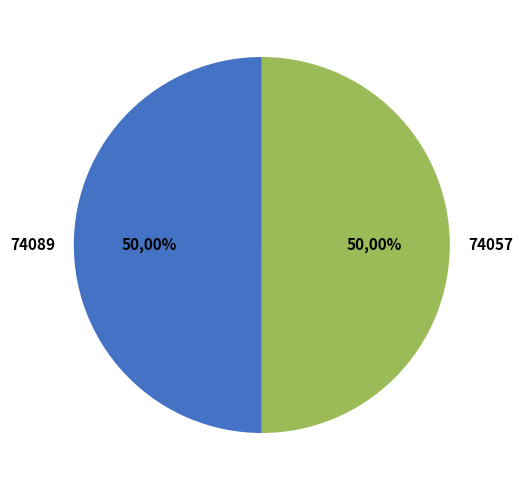

Rank the categories by value from highest to lowest.

74057, 74089